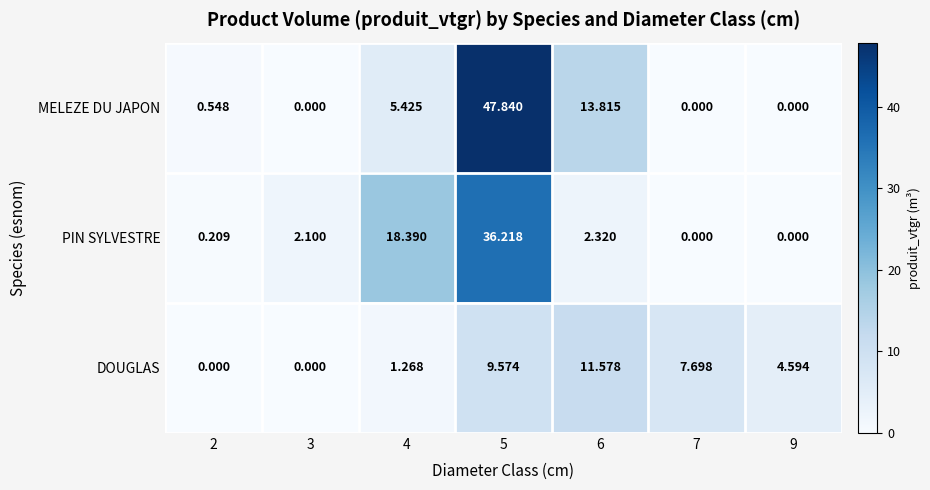

Which series changed the most between 6 and 9?

MELEZE DU JAPON